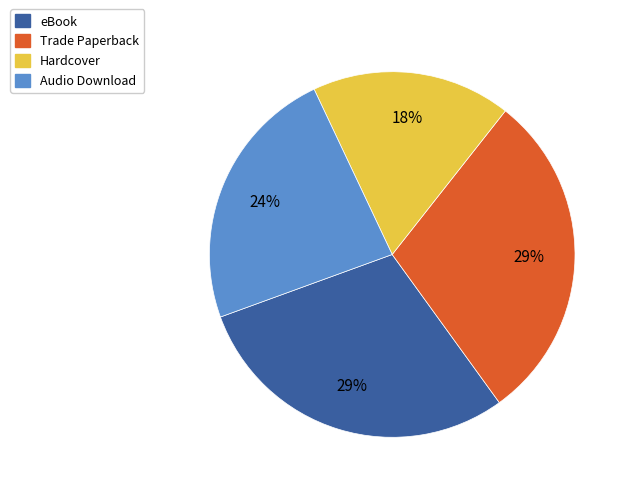

To the nearest percent, what percentage of the pie is Trade Paperback?

29%